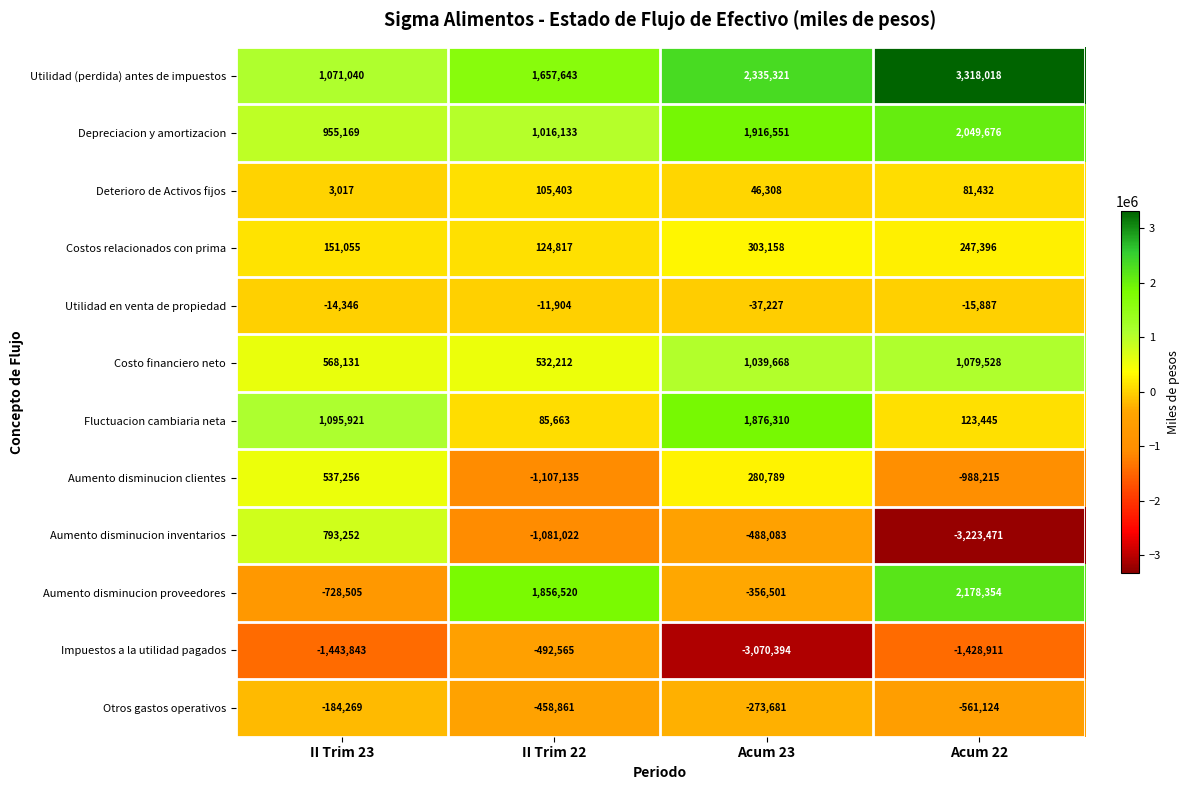

Between Acum 23 and Acum 22, which series saw the biggest shift?

Aumento disminucion inventarios